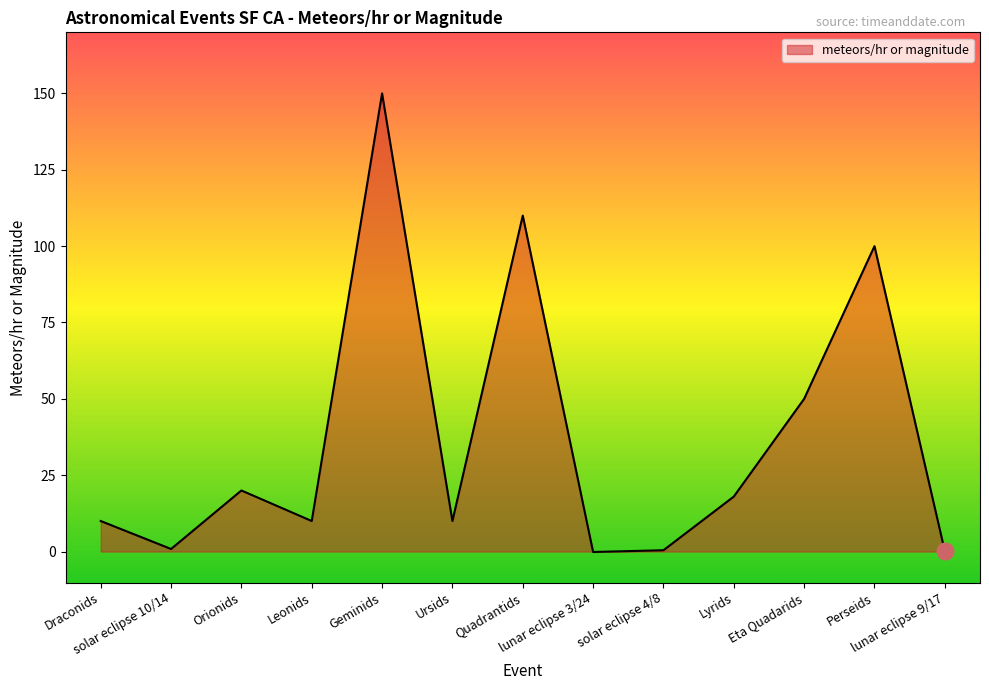

What is the difference between the maximum and minimum values?

150.1